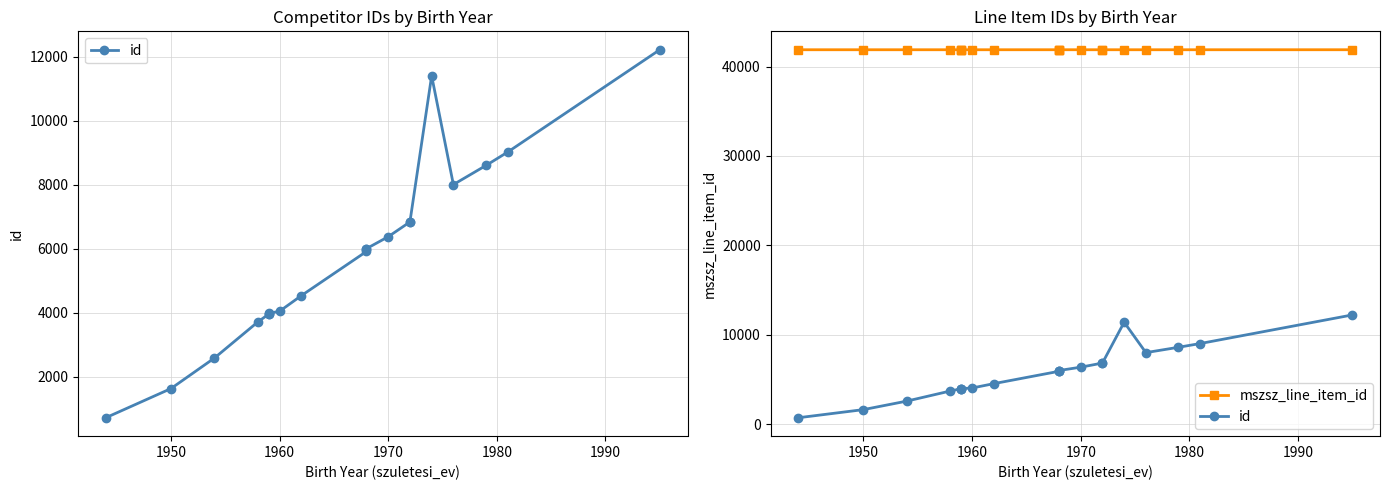

True or false: mszsz_line_item_id and id intersect in this chart.

False